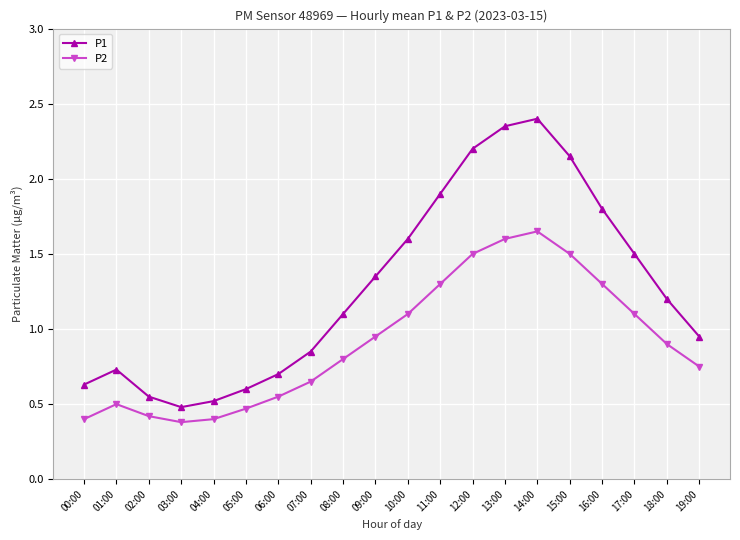

Where is P2 nearest to the value 1?

09:00